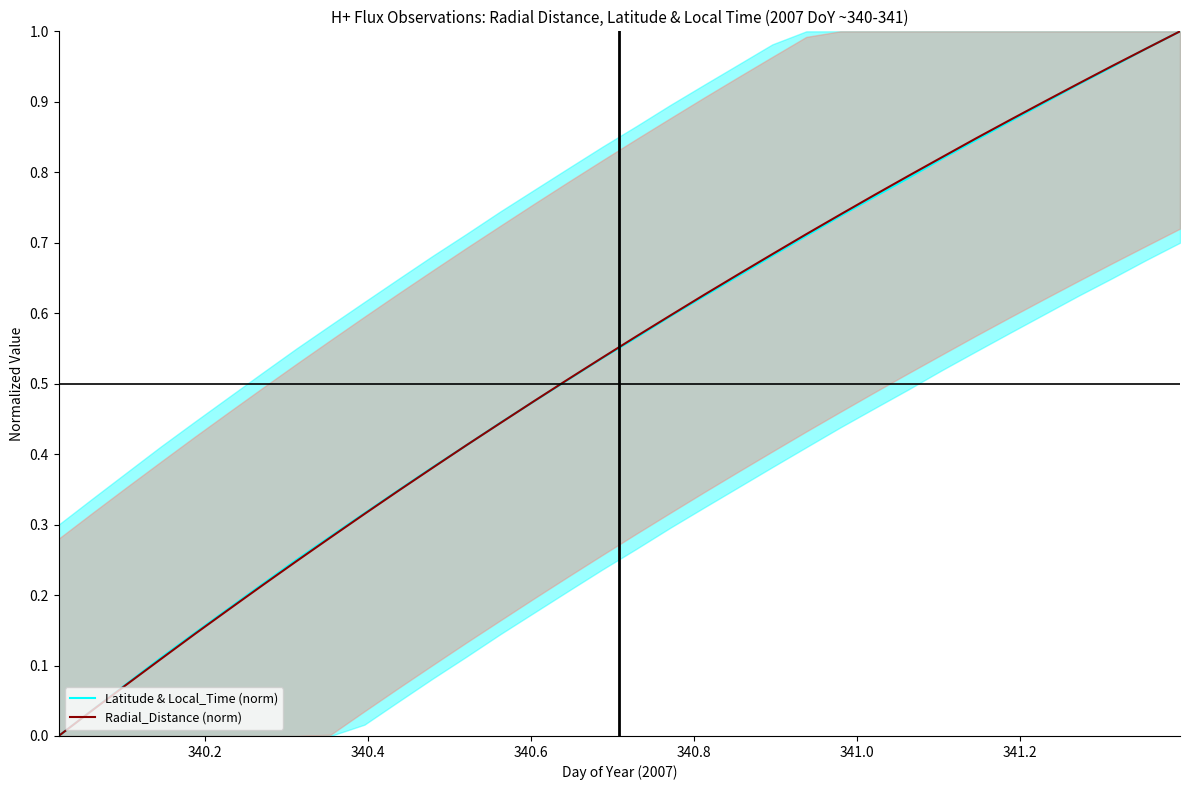

What is the average value of the Radial_Distance (norm) series?

0.5